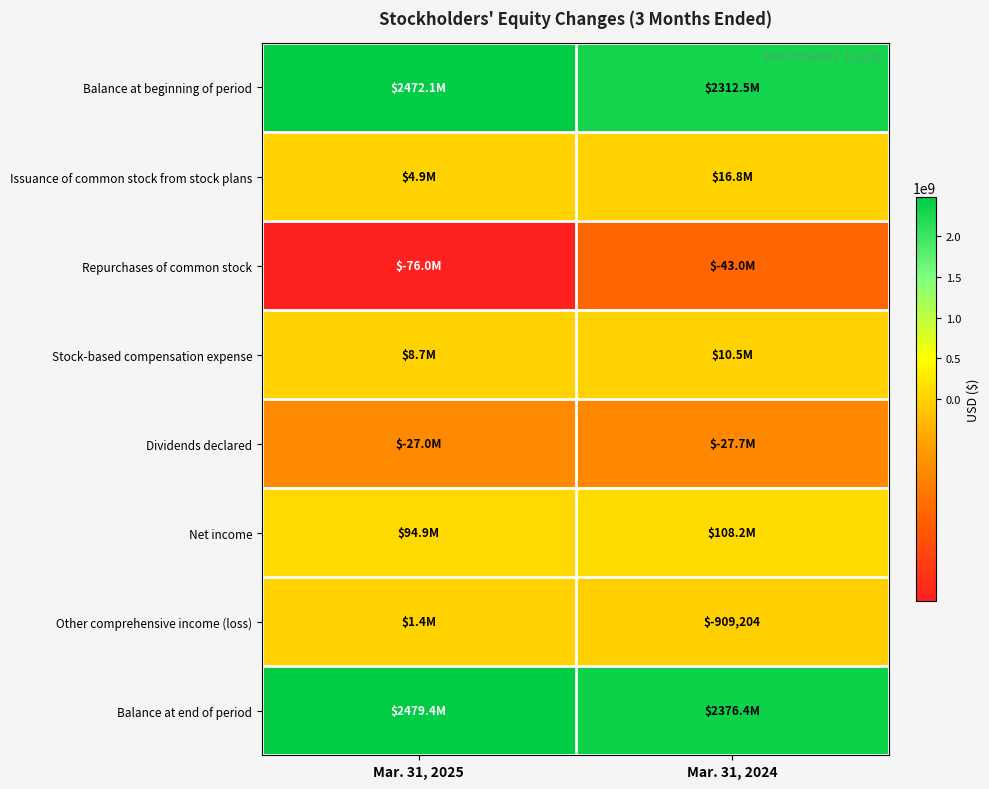

True or false: Dividends declared has a value of -27743481 at Mar. 31, 2024.

True